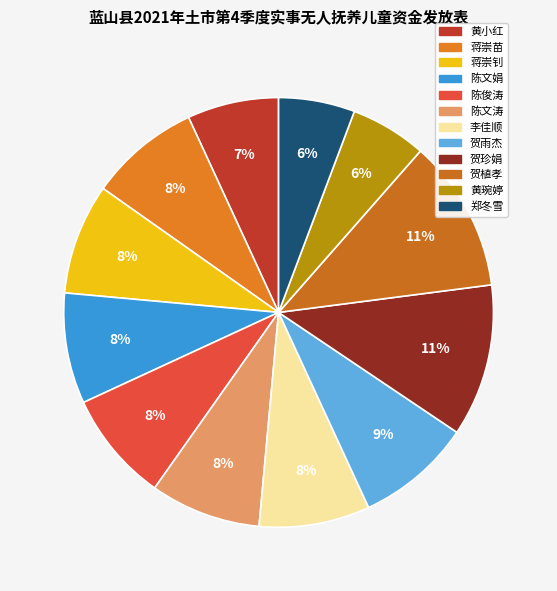

Is there a majority slice in this chart?

No